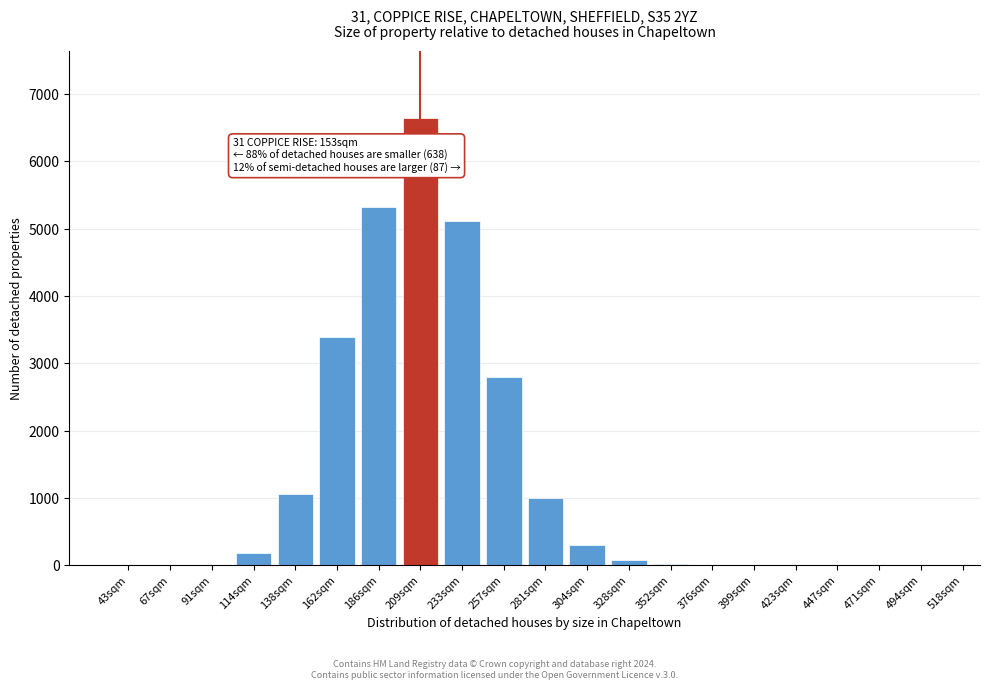

Which category has the highest value across all series?

209sqm